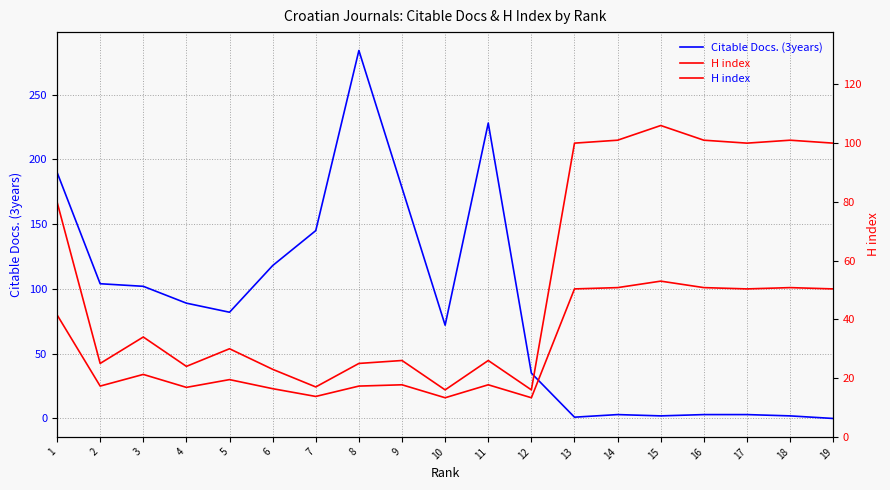

At which category does H index reach its first local peak?

3